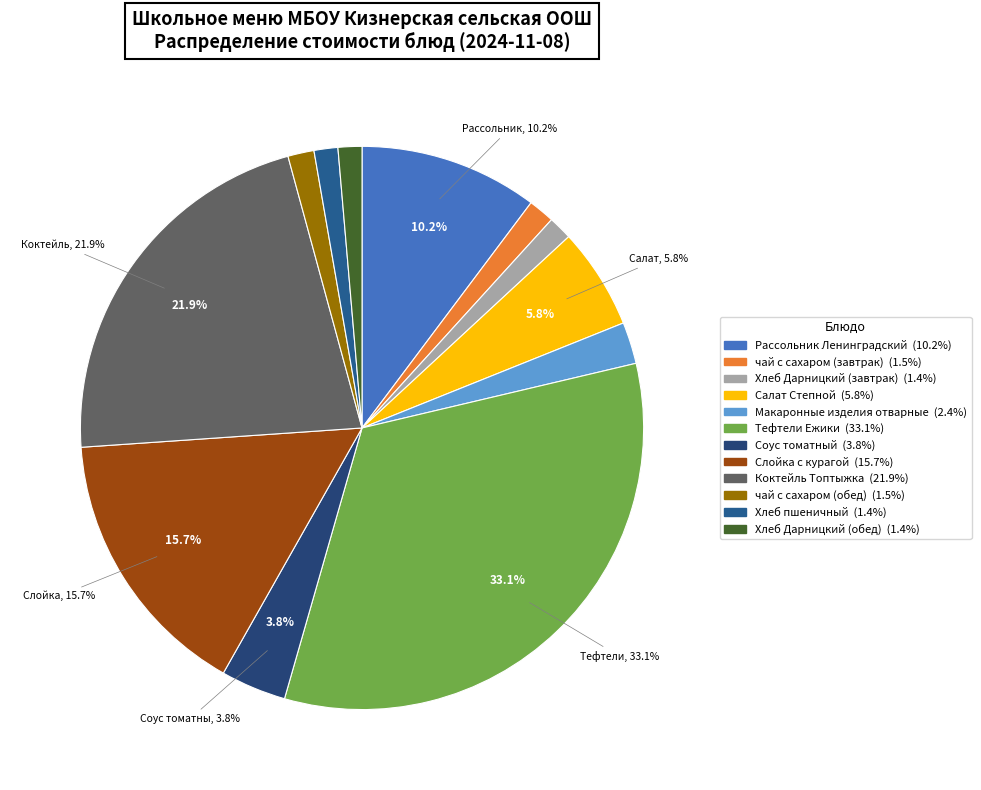

How many segments does this pie chart have?

12